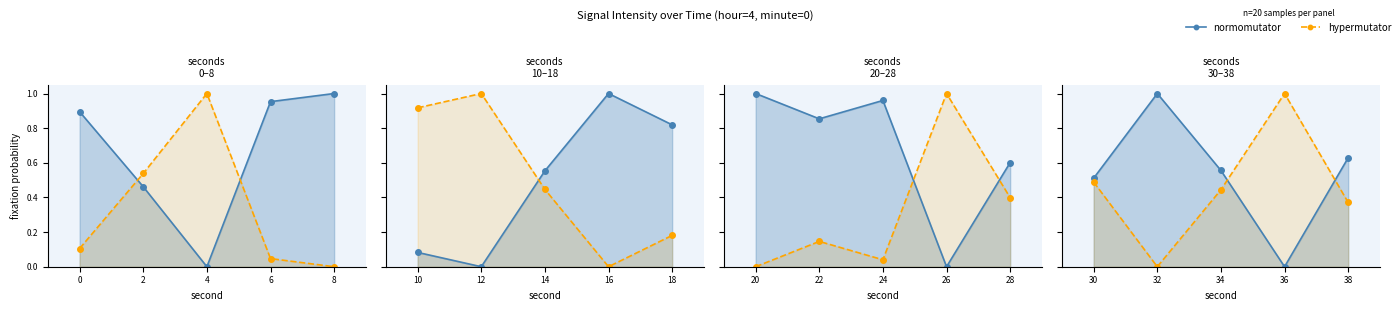

At which category does hypermutator reach its first local peak?

36